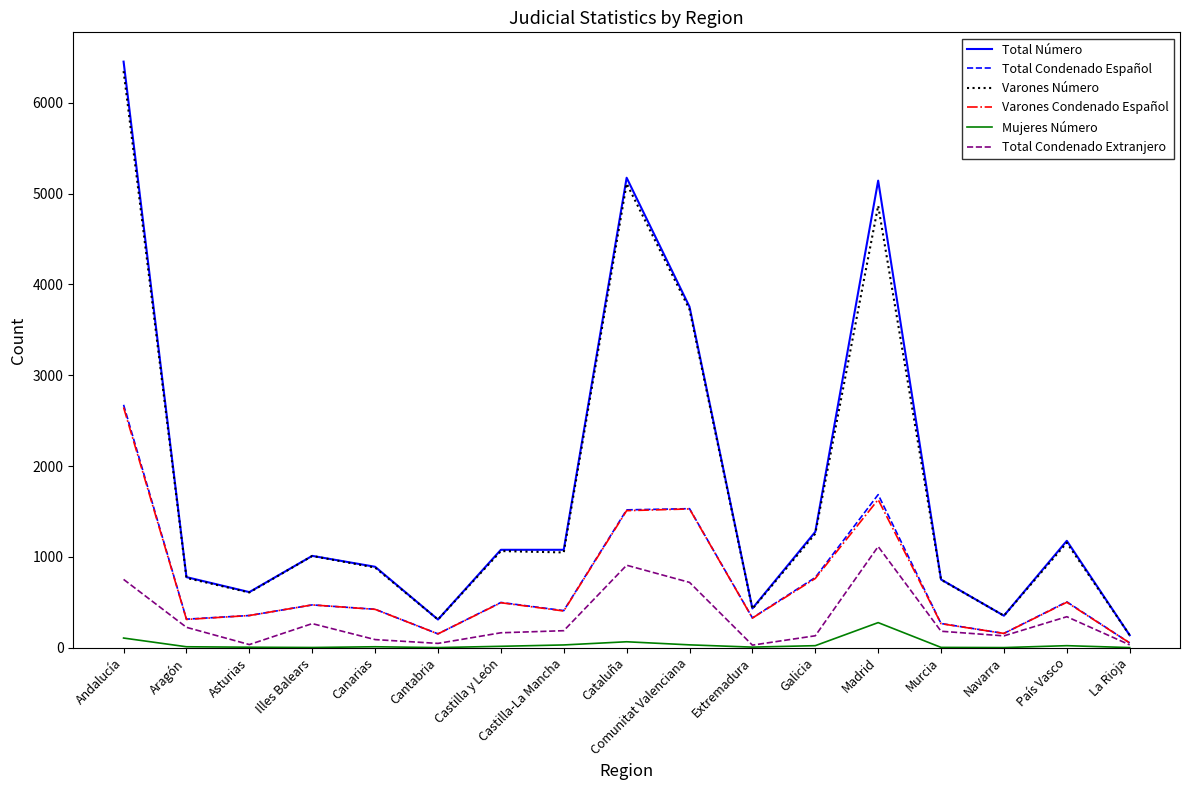

How many distinct data groups are displayed?

6